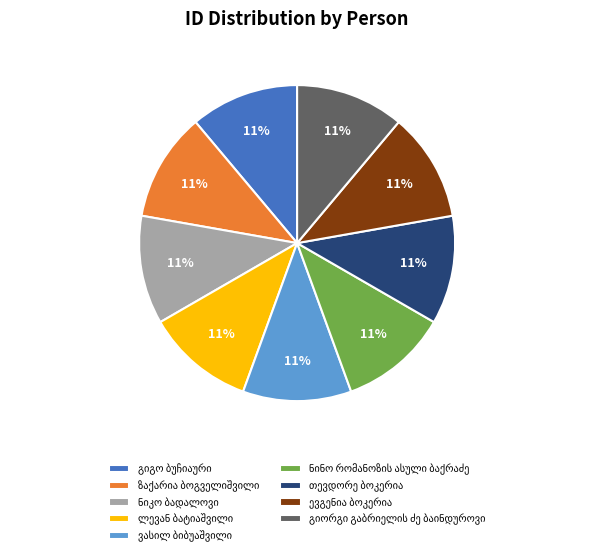

Is there a majority slice in this chart?

No